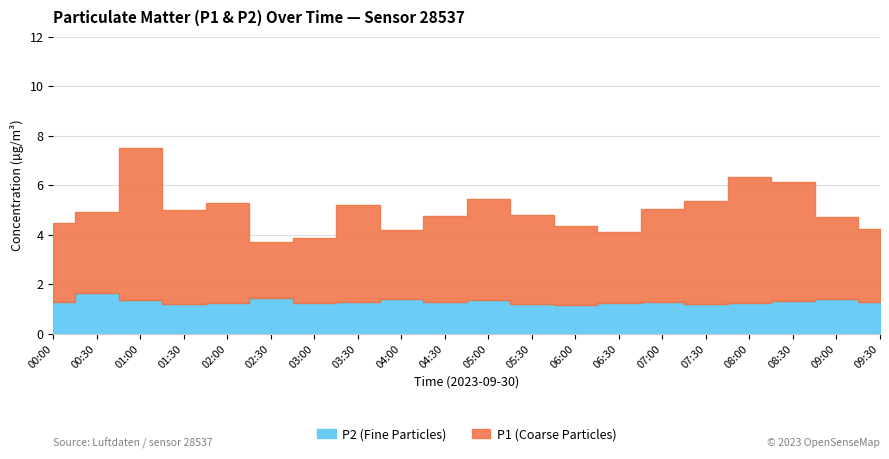

What is the difference between the maximum and minimum values in the P2 series?

0.5